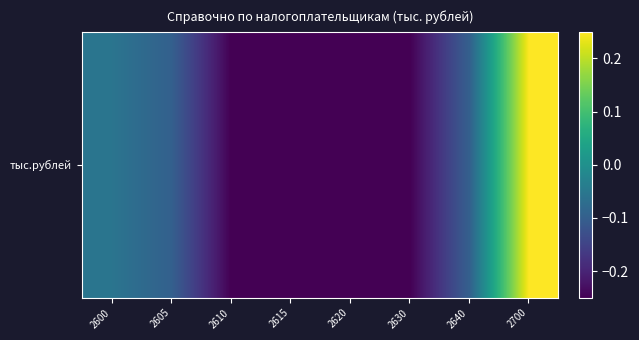

Count the number of data series in this chart.

1